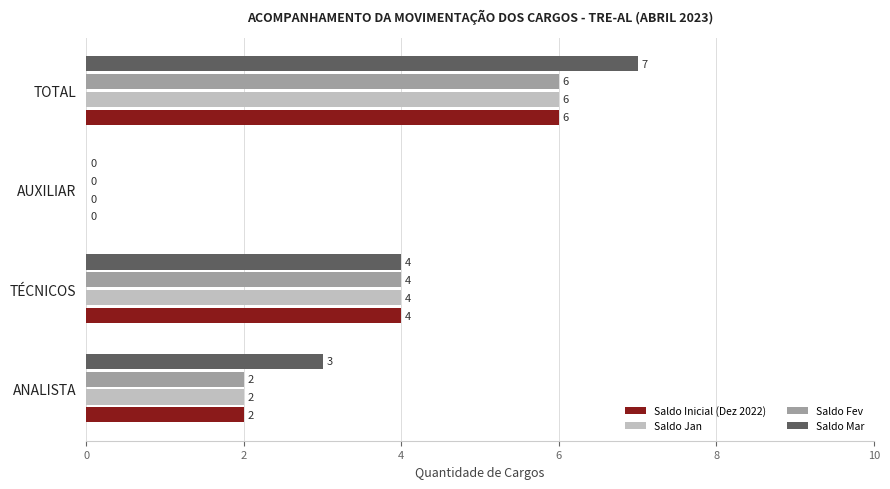

Between ANALISTA and AUXILIAR, which series saw the biggest shift?

Saldo Mar